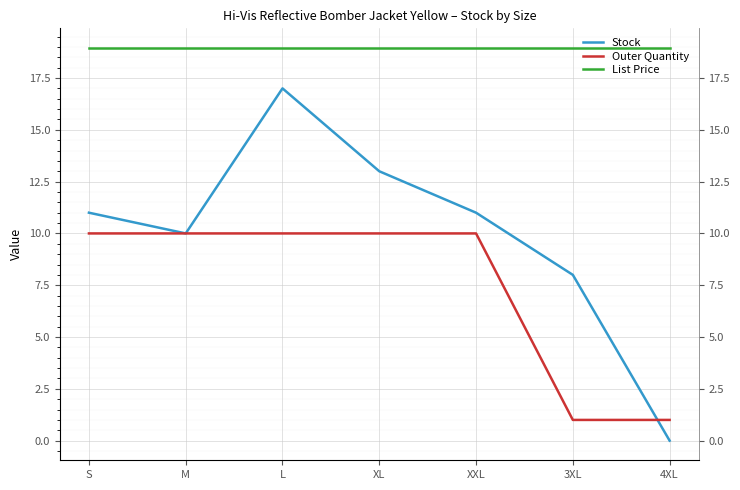

What is the spread (max minus min) of values at S?

8.9